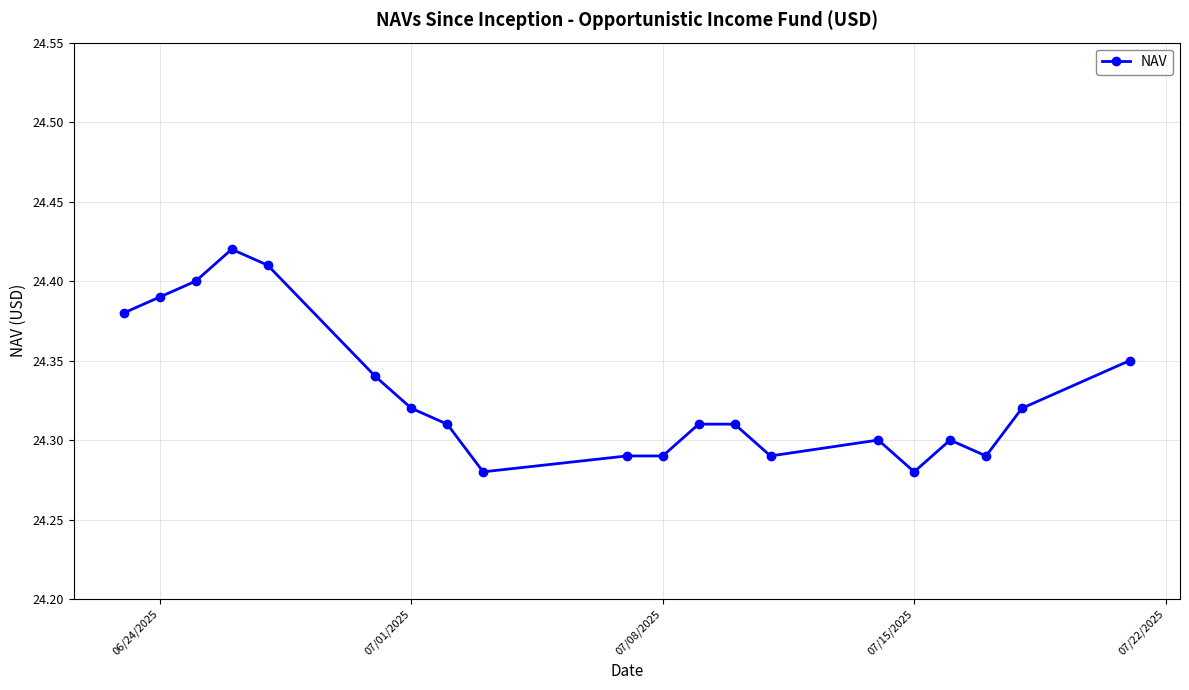

What is the maximum value shown in the chart?

24.4